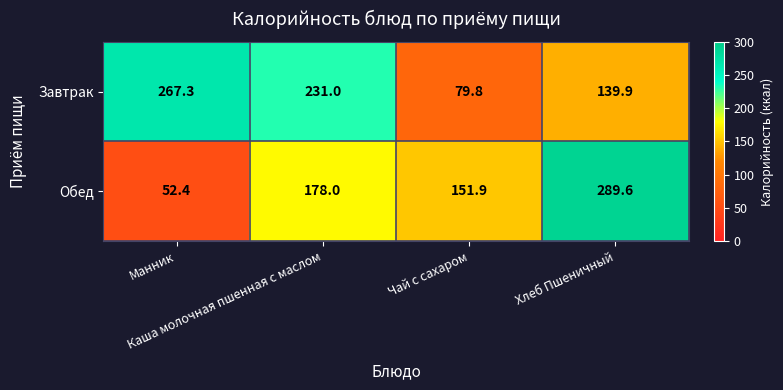

What is the greatest value displayed?

289.6